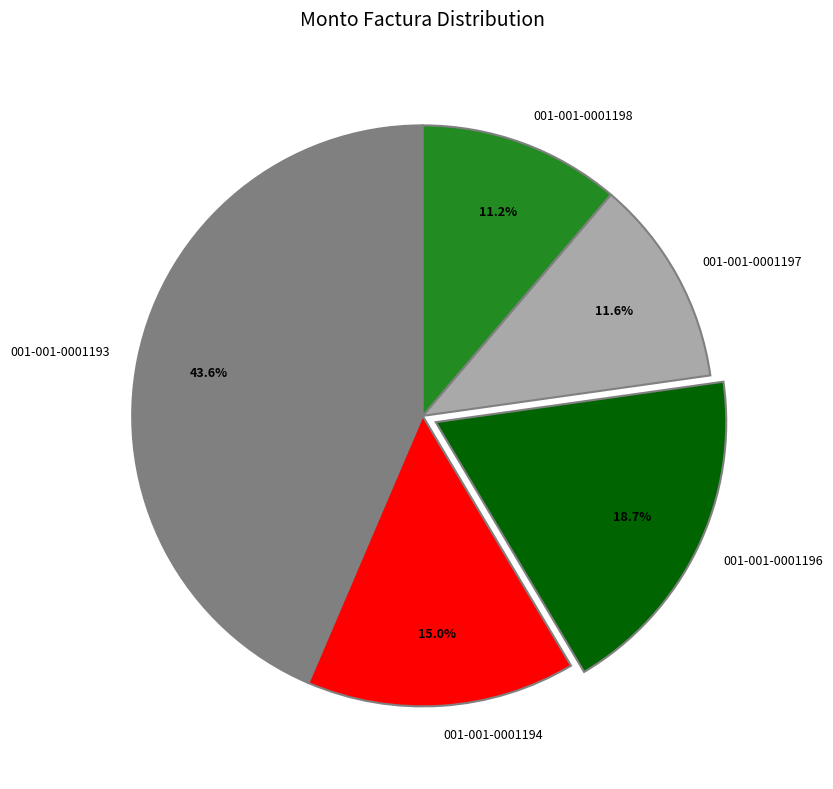

Is there a majority slice in this chart?

No